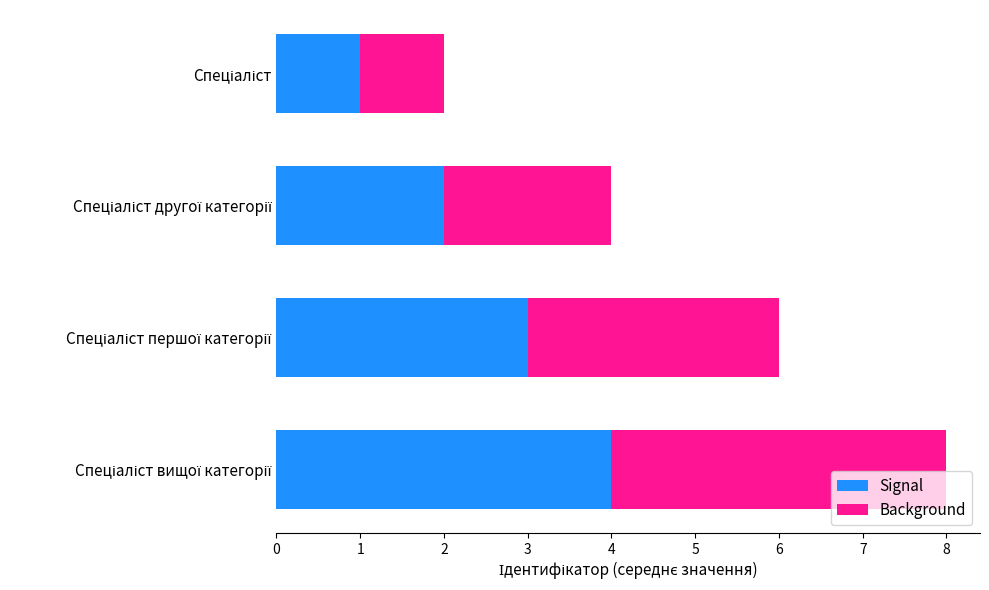

What is the difference between the maximum and minimum values in the Signal series?

3